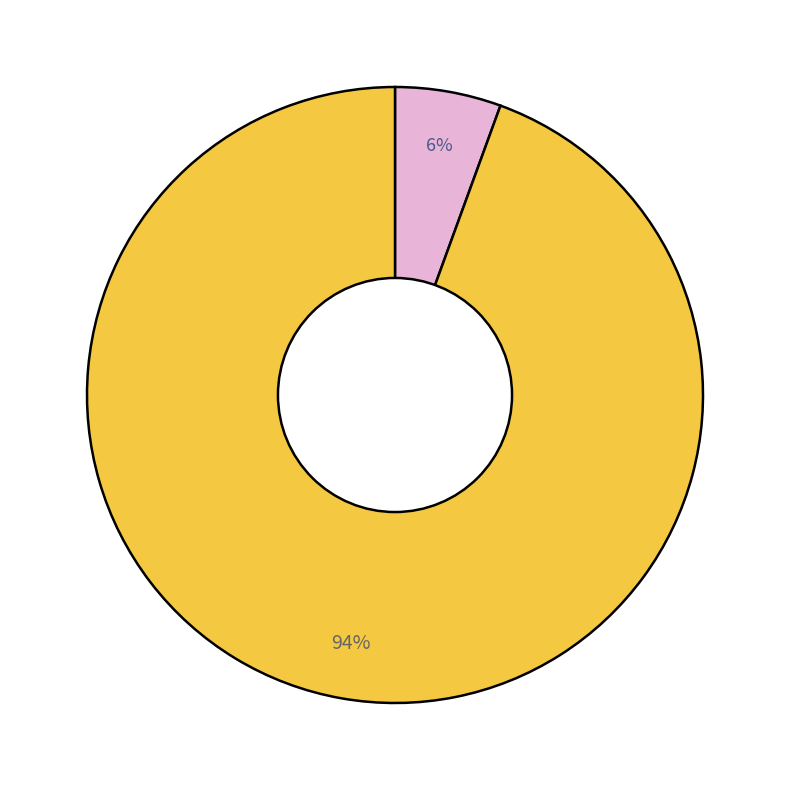

Count the number of slices in the pie.

2